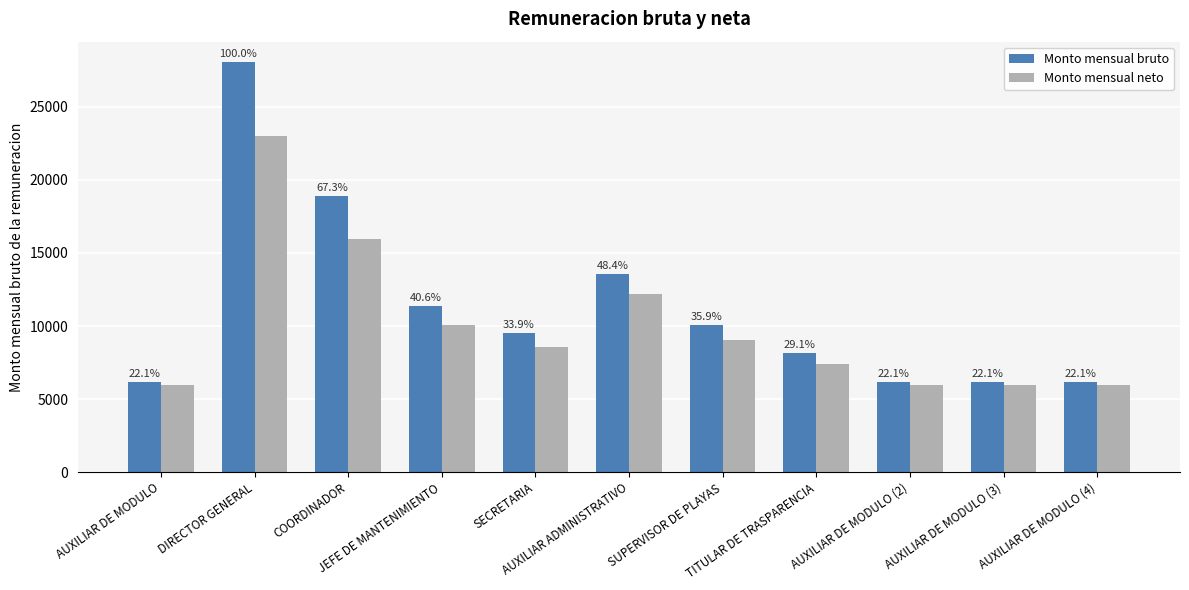

What is the average value of the Monto mensual neto series?

10009.4